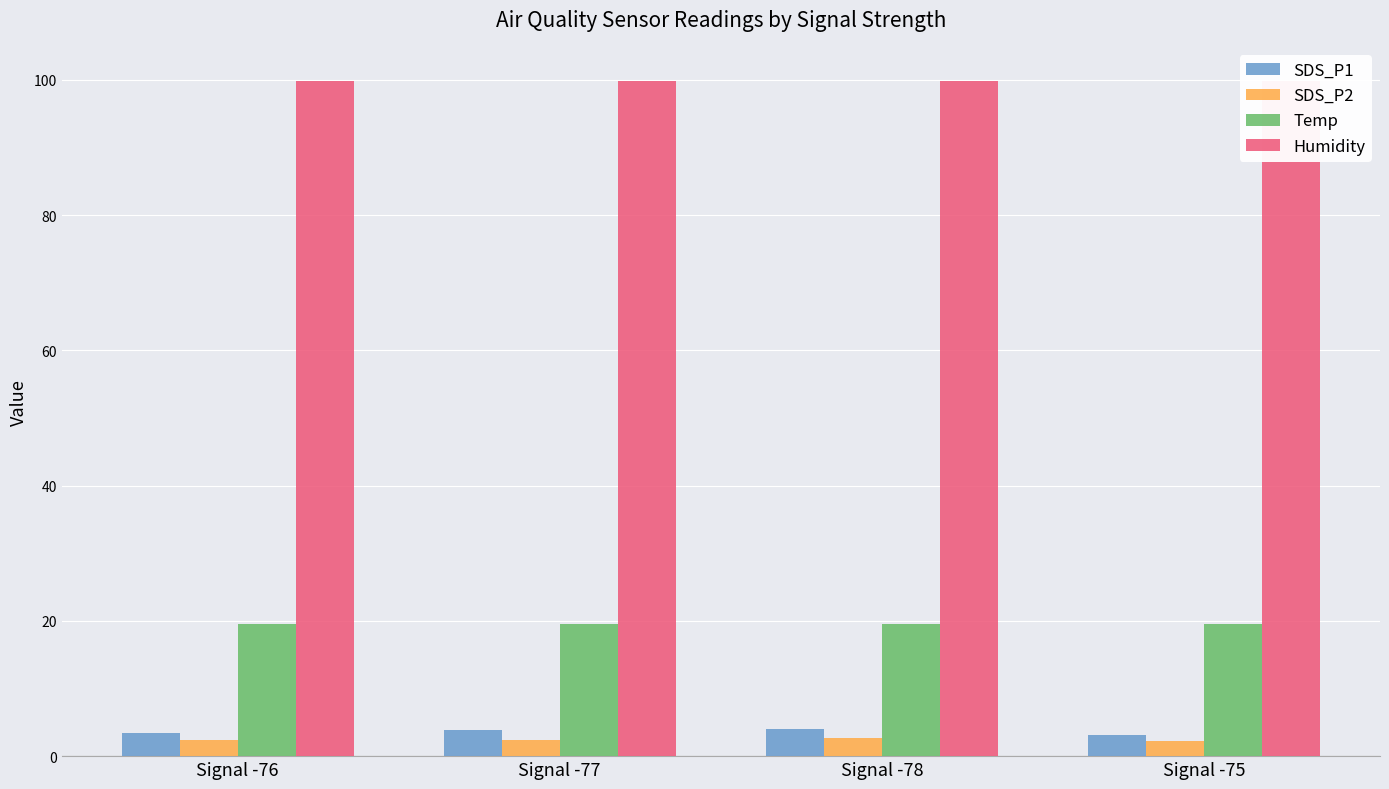

The SDS_P1 series shows 3.8 at Signal -77. True or false?

True